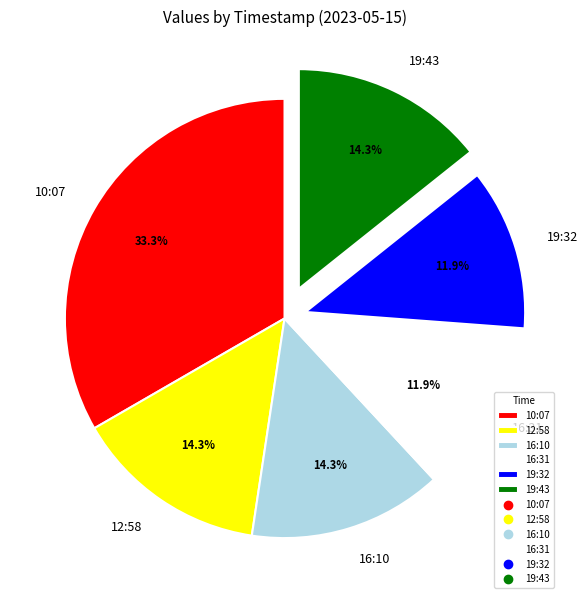

Combined, what portion of the pie is 19:32 and 19:43?

26.2%